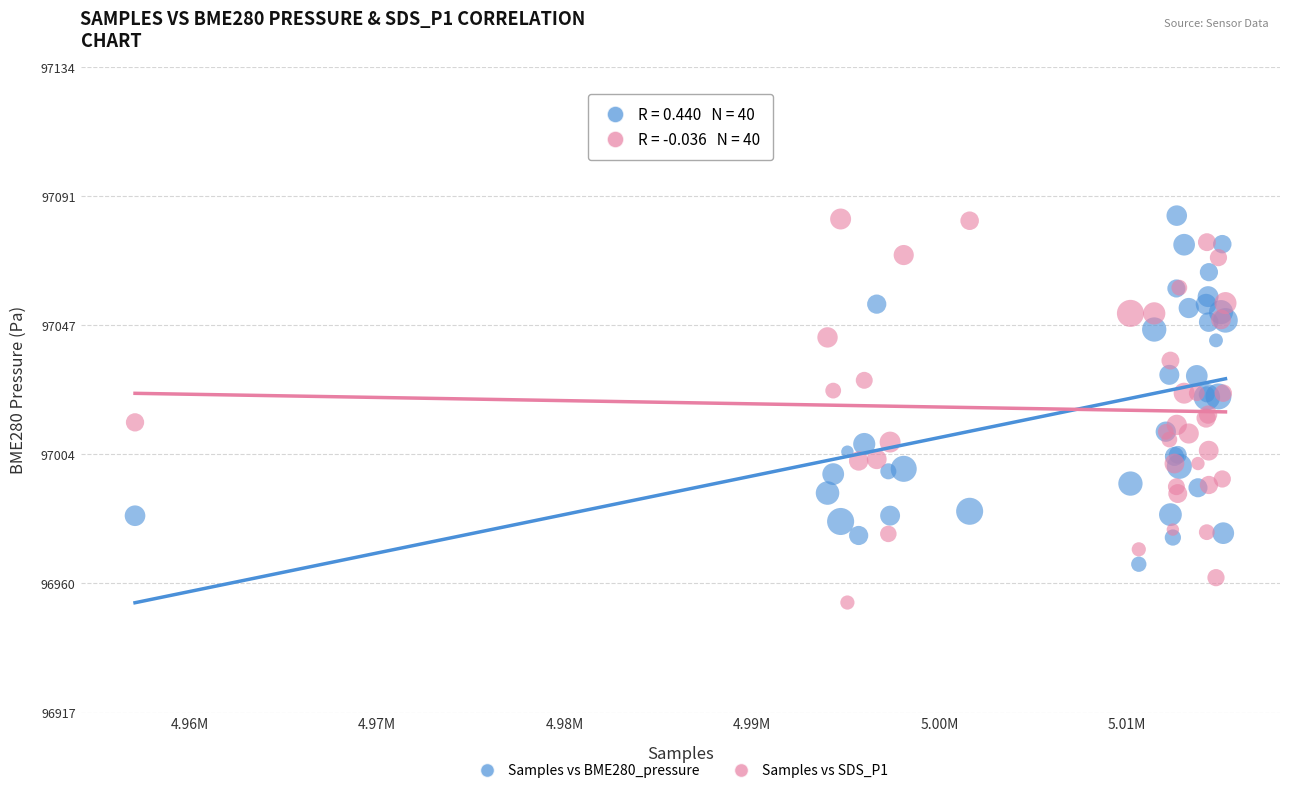

What is the X range (max minus min) for the scatter plot?

58152.0